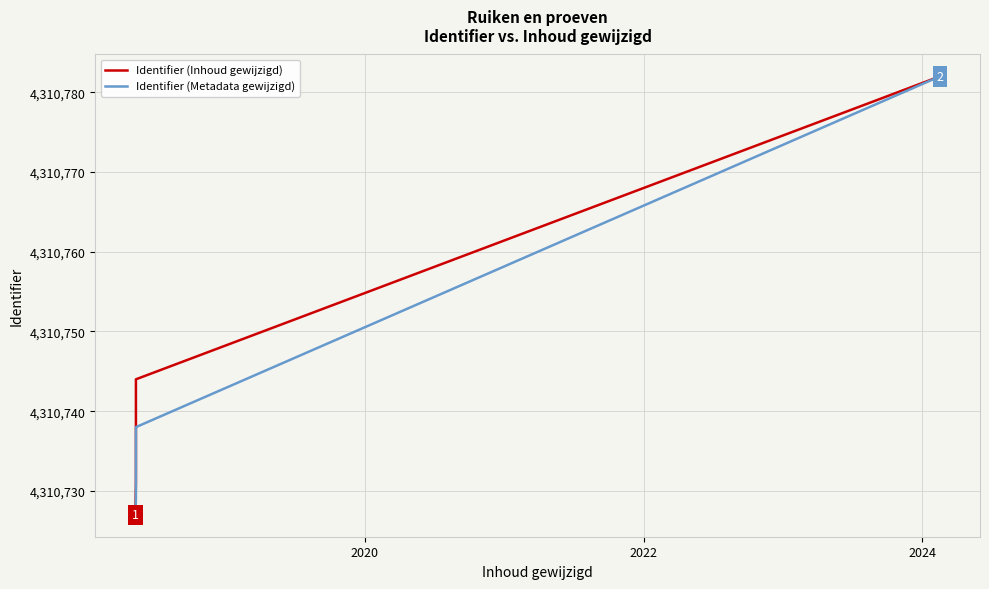

What is the smallest value displayed?

4310727